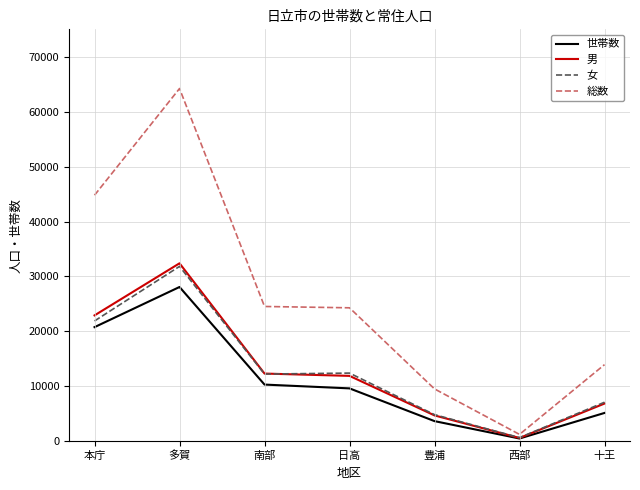

The value of 男 at 日高 is 11889. True or false?

True